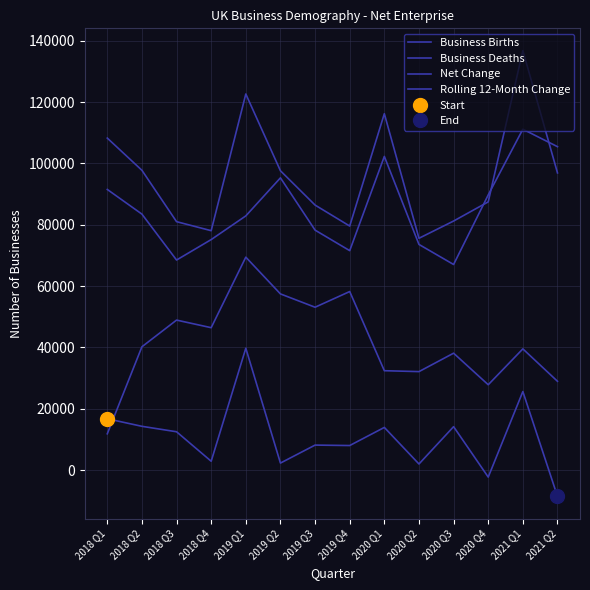

Reading right to left, list all the values displayed in this chart.

Business Births: 96895	136765	87460	81210	75585	116200	79575	86410	97590	122625	78060	81005	97750	108250
Business Deaths: 105450	111145	89725	67040	73580	102275	71555	78245	95285	82885	75160	68495	83465	91505
Net Change: -8555	25620	-2265	14170	2005	13925	8020	8165	2305	39740	2900	12510	14285	16745
Rolling 12-Month Change: 28965	39530	27840	38125	32120	32415	58225	53110	57450	69430	46440	48915	40215	11845